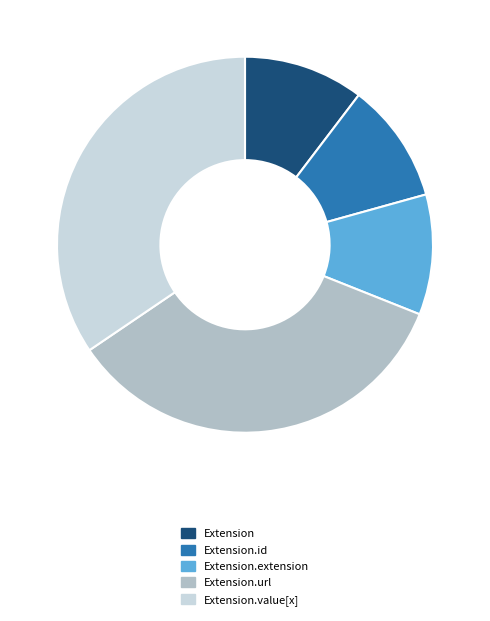

The Extension.value[x] slice represents 65% of the pie. True or false?

False